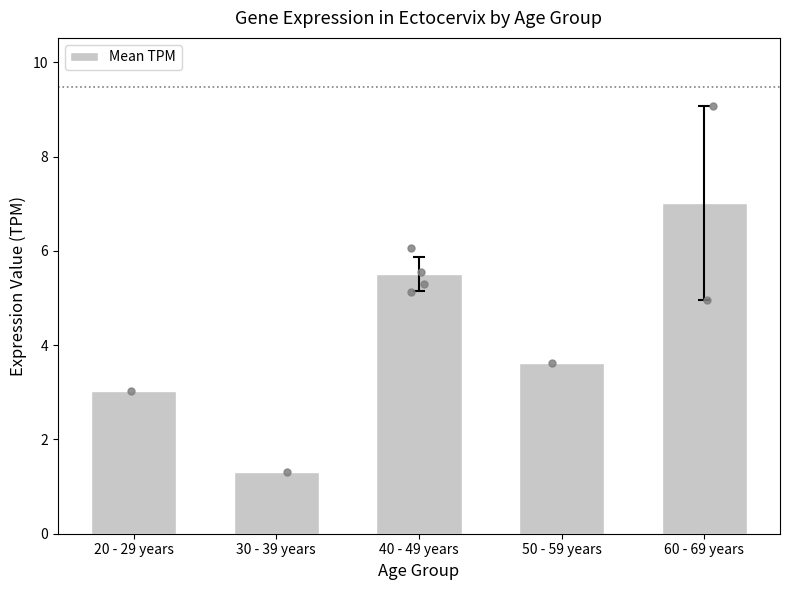

Between 30 - 39 years and 40 - 49 years, which is larger?

40 - 49 years